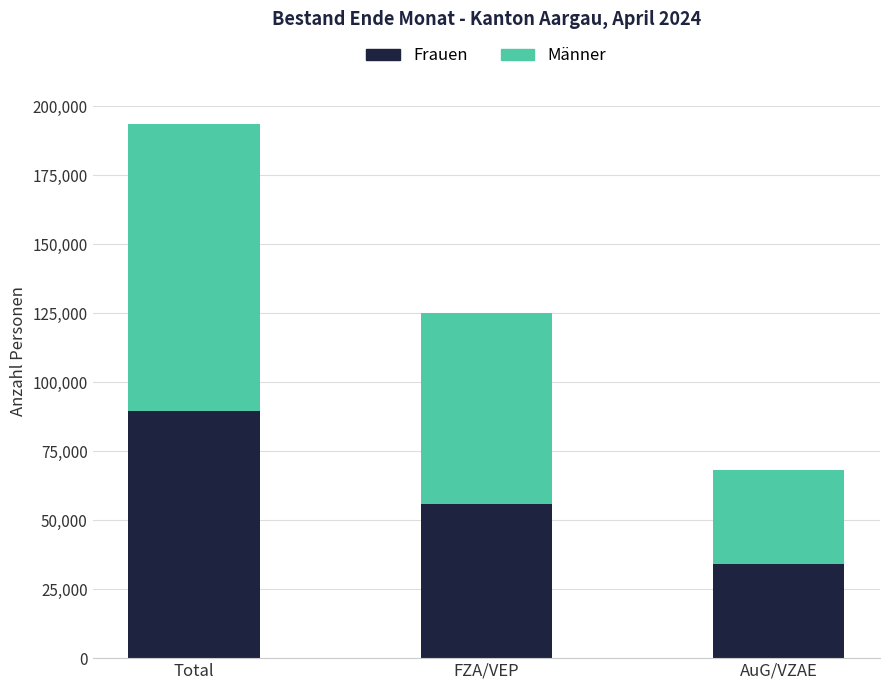

Reading left to right, what are the values for Frauen?

Total=89627	FZA/VEP=55680	AuG/VZAE=33947